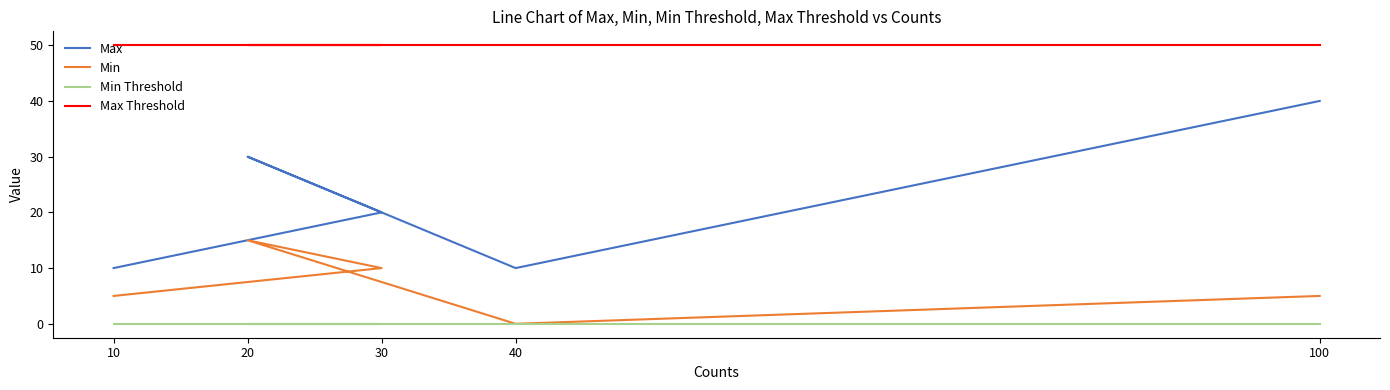

What is the label of the 5th point from the right?

10